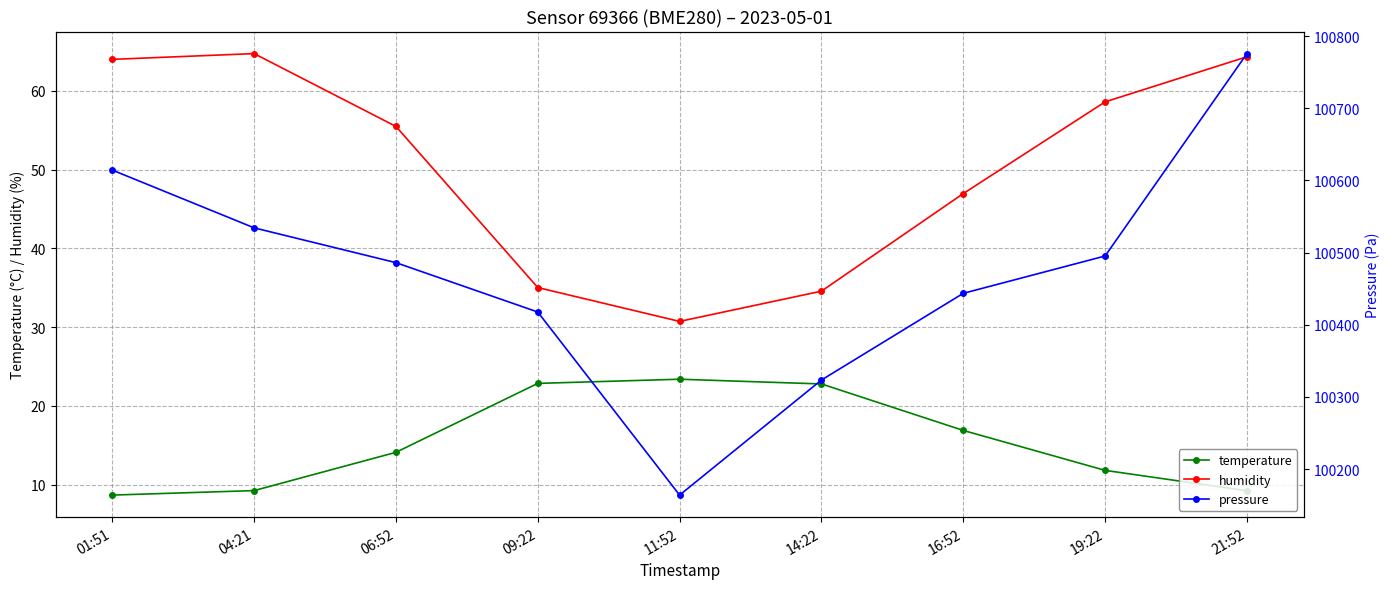

Is it true that temperature equals 20.7 at 06:52?

False